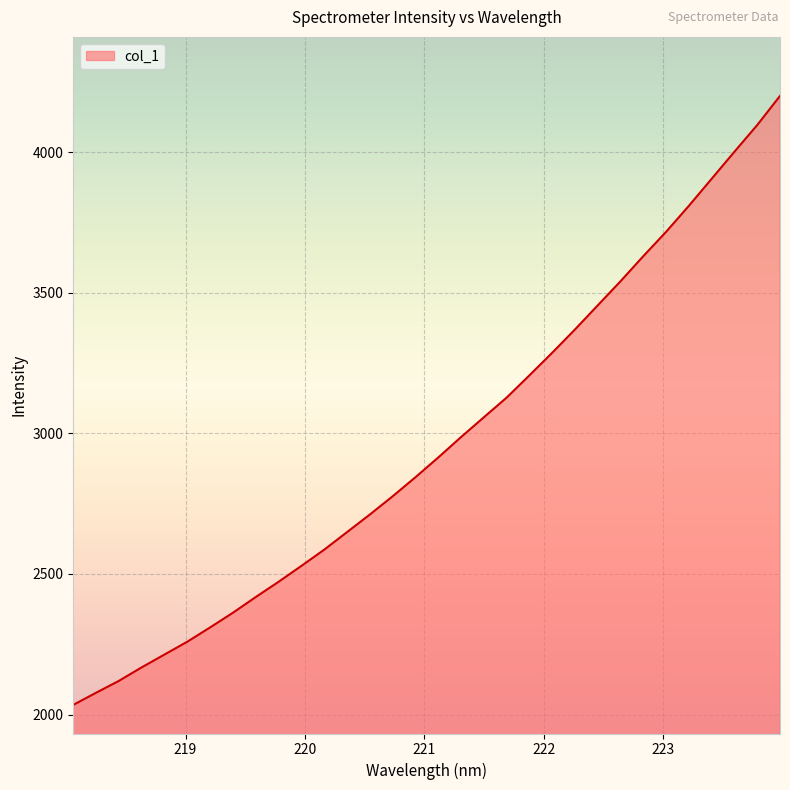

What is the minimum value shown in the chart?

2034.5